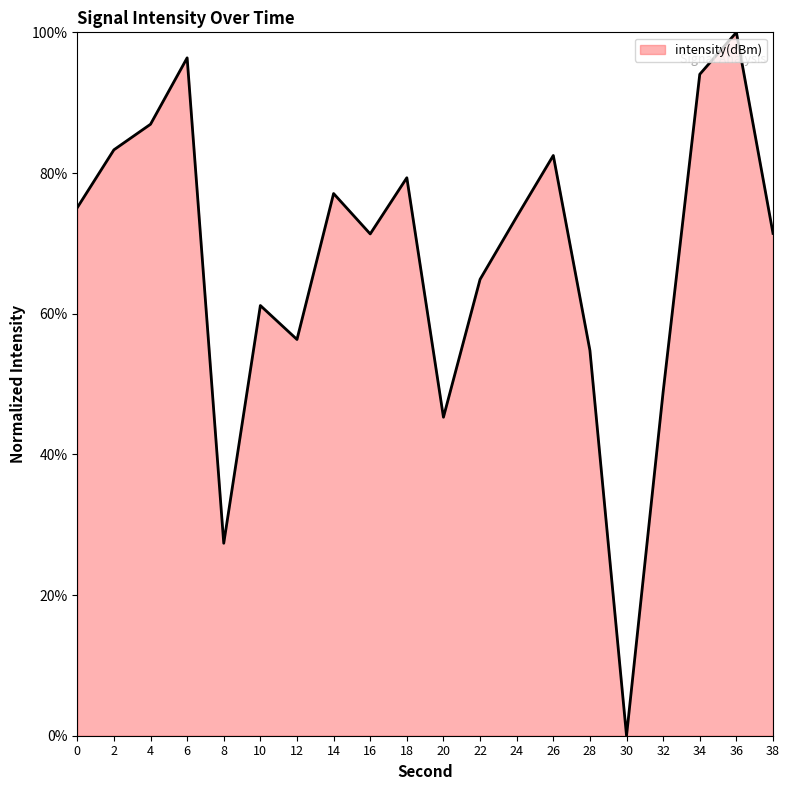

The chart shows a value of 56.3 at 12. True or false?

True